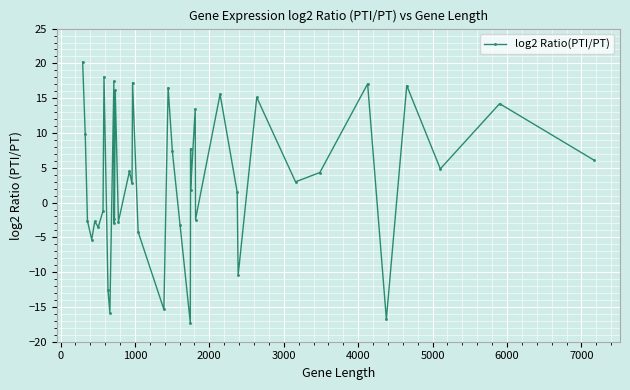

Reading left to right, list all the values displayed in this chart.

20.2	9.8	-2.6	-5.3	-2.7	-3.5	-1.2	18.1	-12.6	-15.8	17.4	-2.9	-2.3	16.2	-2.7	4.5	2.7	17.2	-4.2	-15.4	16.5	7.3	-3.3	-17.3	7.8	1.9	13.5	-2.4	15.6	1.5	-10.5	15.1	3.0	4.3	17.1	-16.8	16.8	4.8	14.2	6.1